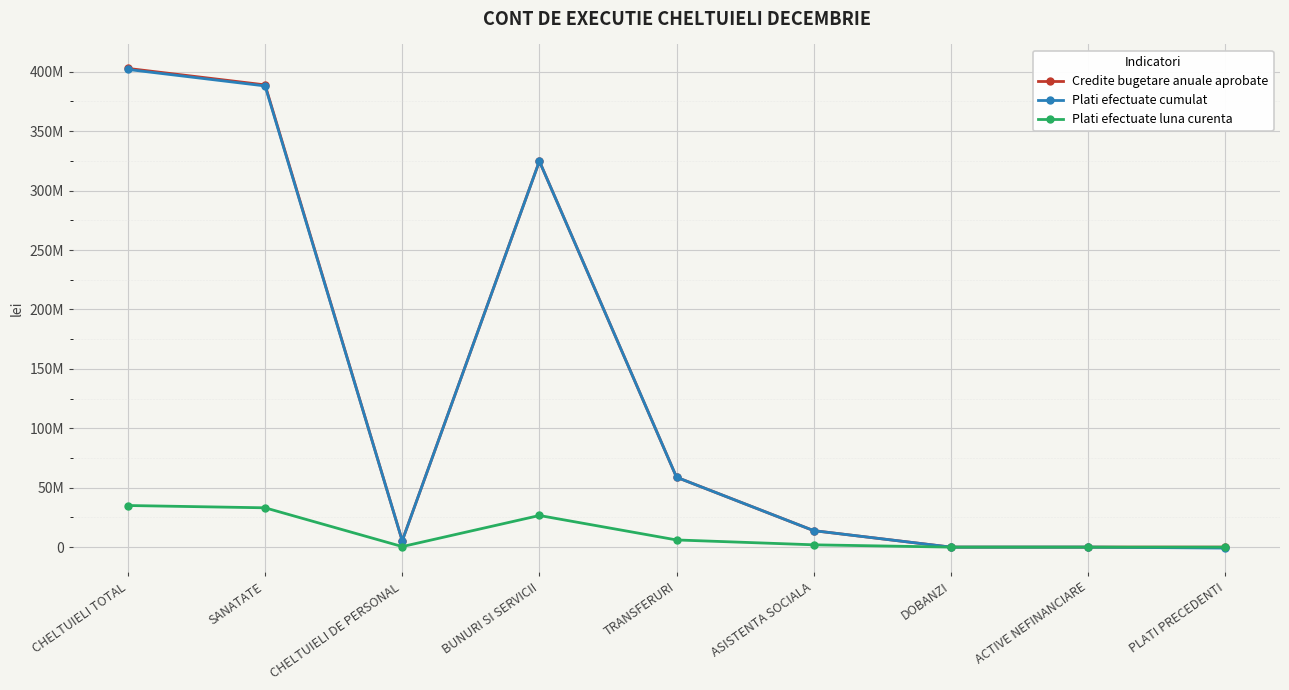

True or false: Plati efectuate luna curenta and Plati efectuate cumulat intersect in this chart.

False